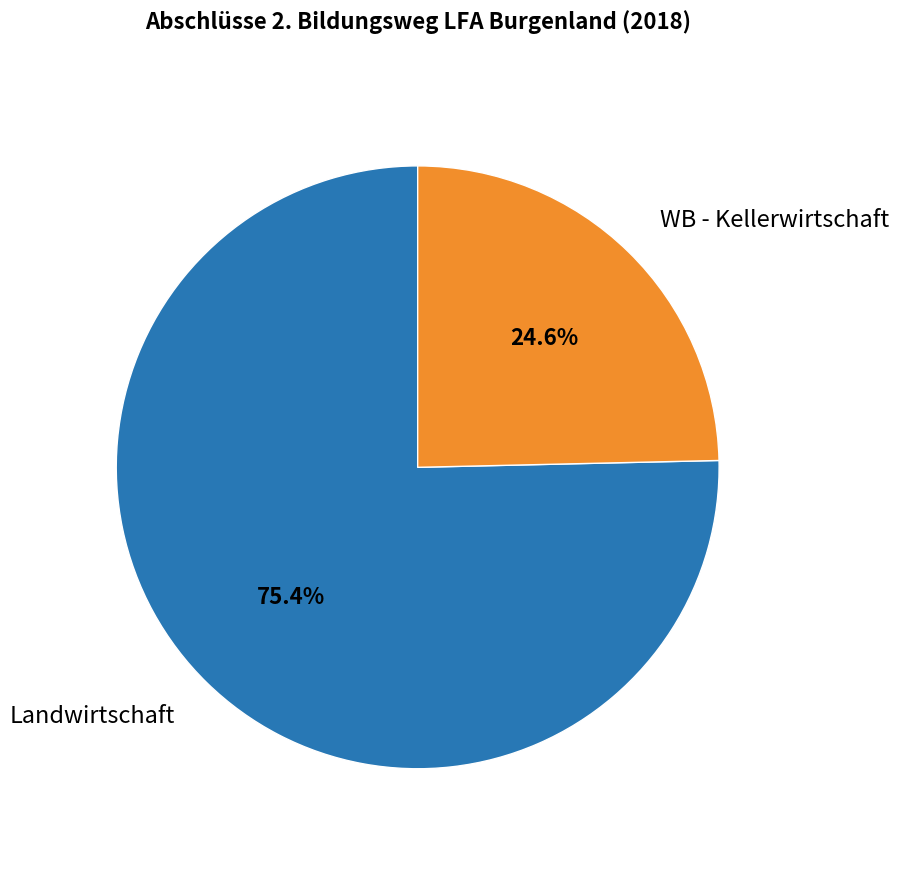

Does any single category account for the majority?

Yes